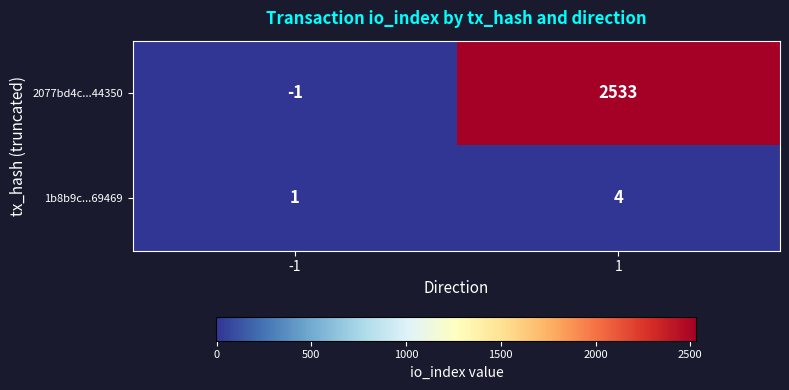

Reading left to right, extract all data points from this chart.

2077bd4c...44350: -1	2533
1b8b9c...69469: 1	4